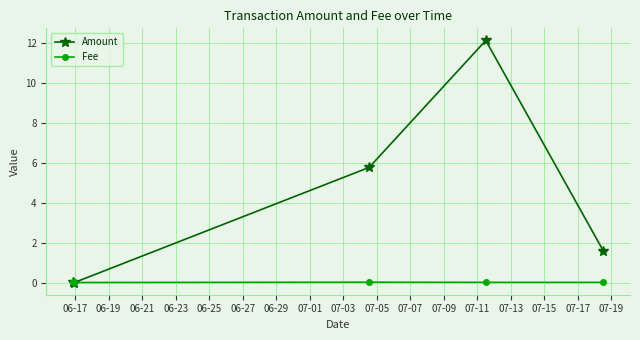

True or false: Fee has more than 2 points higher than both neighbors.

False